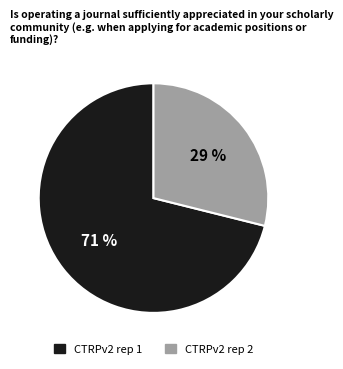

Which category has the smallest portion of the pie?

CTRPv2 rep 2